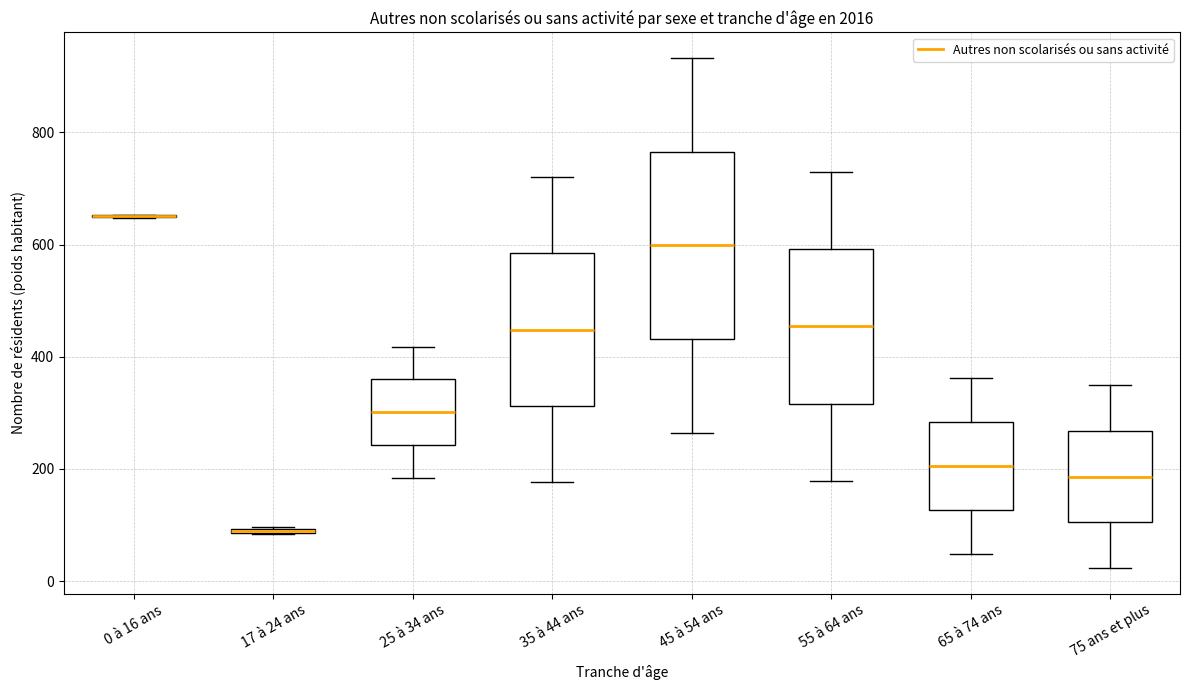

Where does the lower whisker of the box for 55 à 64 ans end on the y-axis? The values are not printed on the chart, so give them approximately, as read against the axis.

180